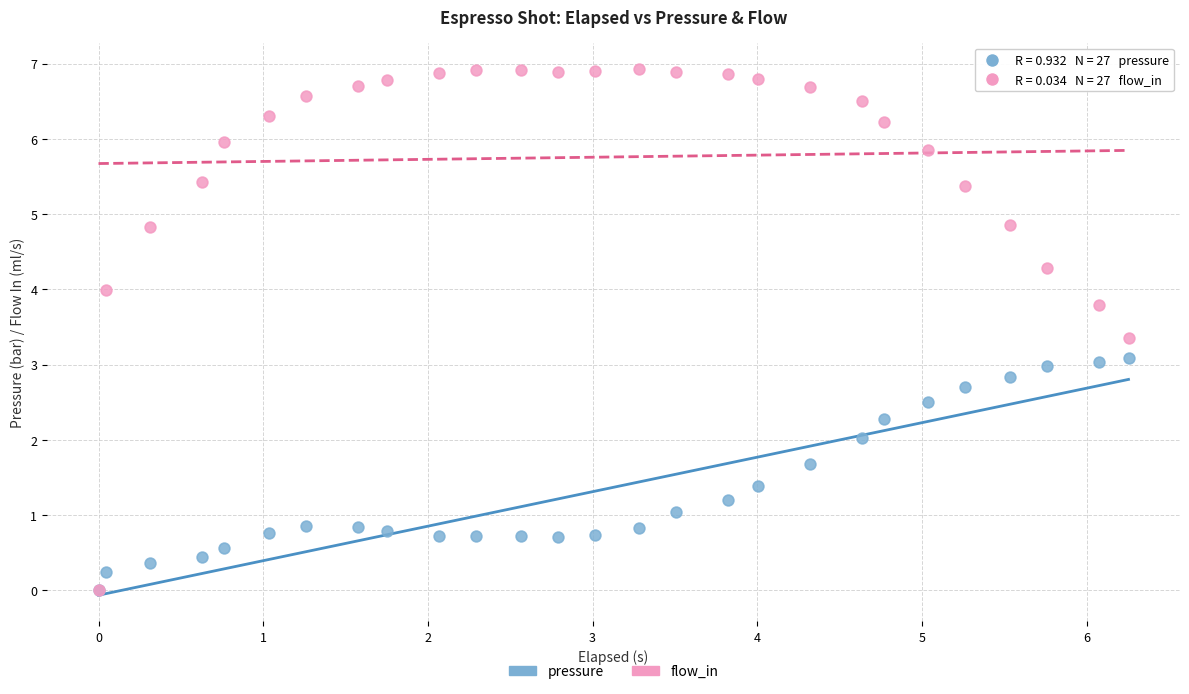

What are all the series names shown in the legend?

pressure, flow_in